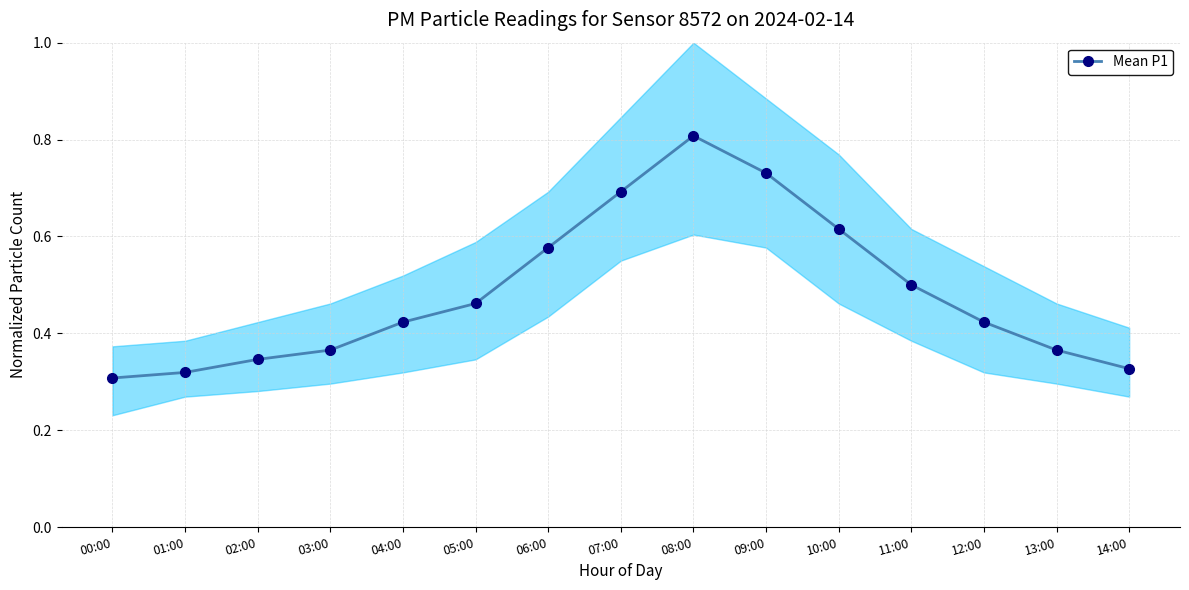

Rank the categories by value from lowest to highest.

00:00, 01:00, 14:00, 02:00, 03:00, 13:00, 04:00, 12:00, 05:00, 11:00, 06:00, 10:00, 07:00, 09:00, 08:00